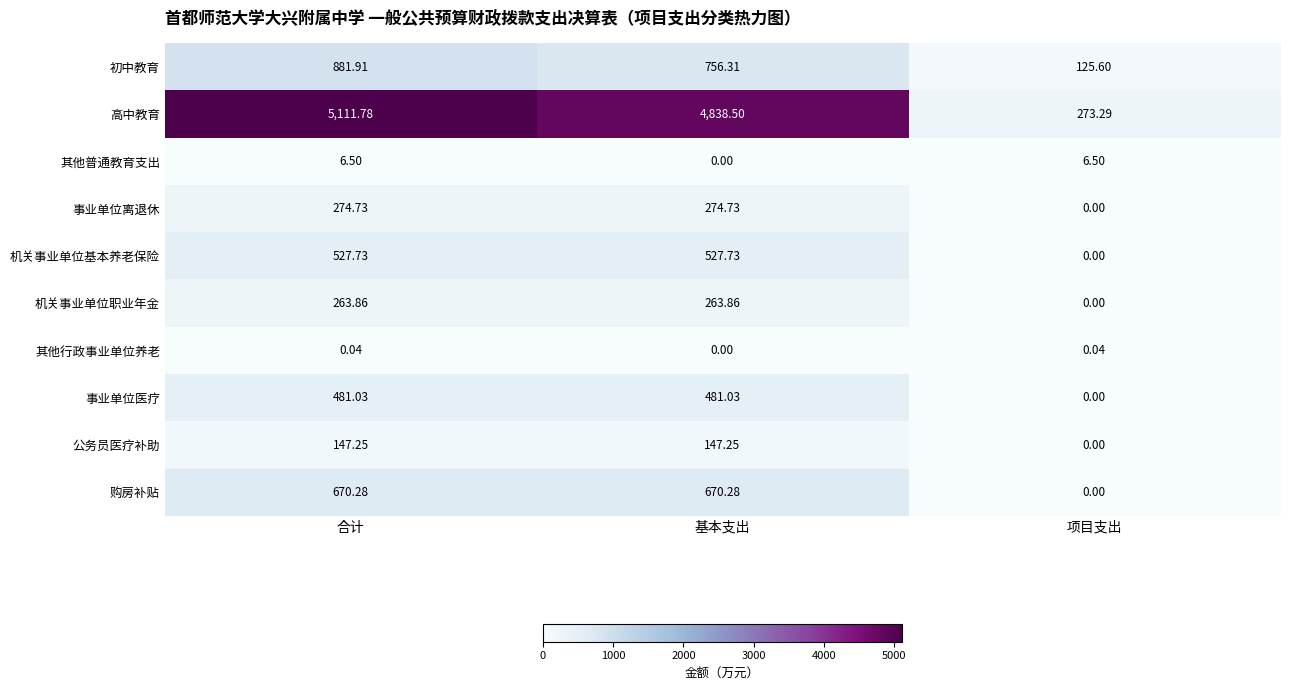

At which category does the chart reach its peak across all series?

合计